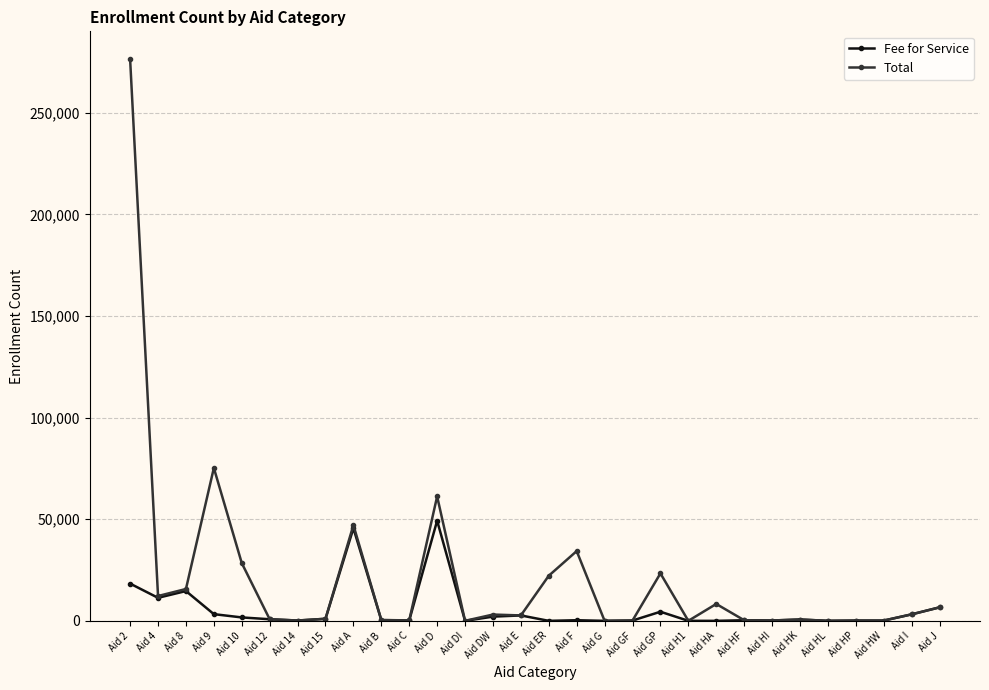

Which series has the widest spread of values?

Total